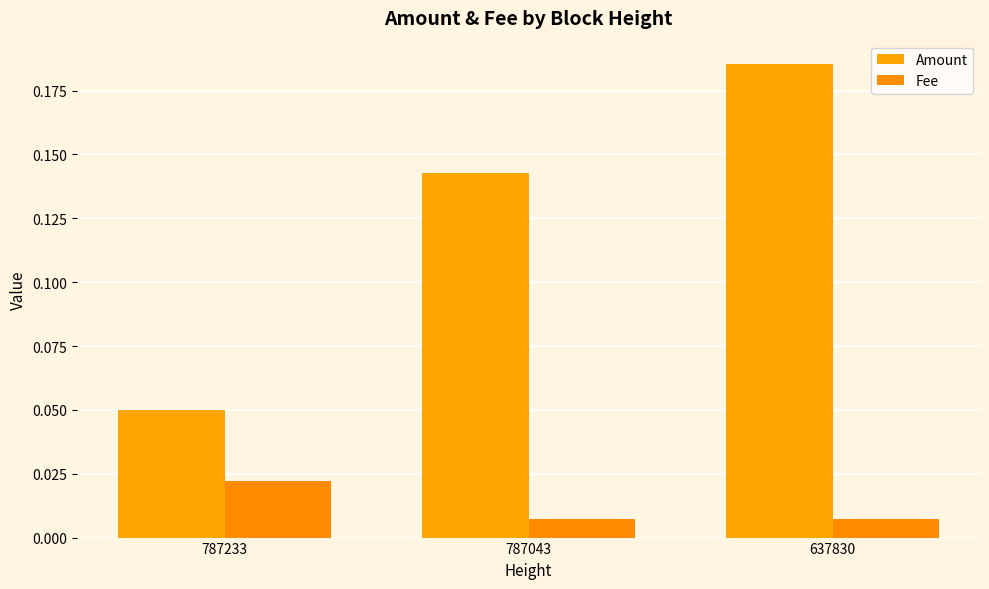

Rank the series at 787043 from highest to lowest value.

Amount, Fee